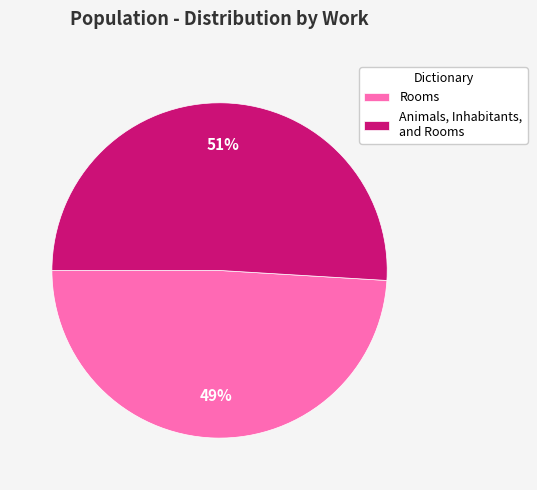

What is the majority slice?

Animals, Inhabitants, and Rooms